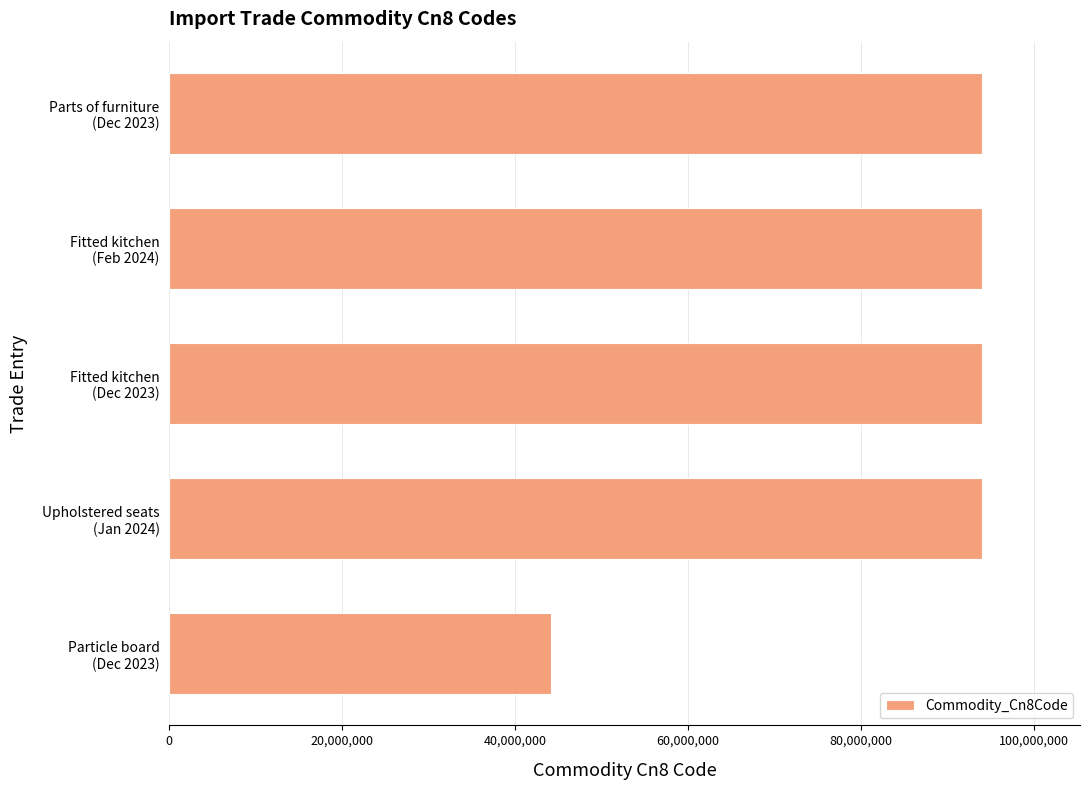

How many bars are there in total?

5